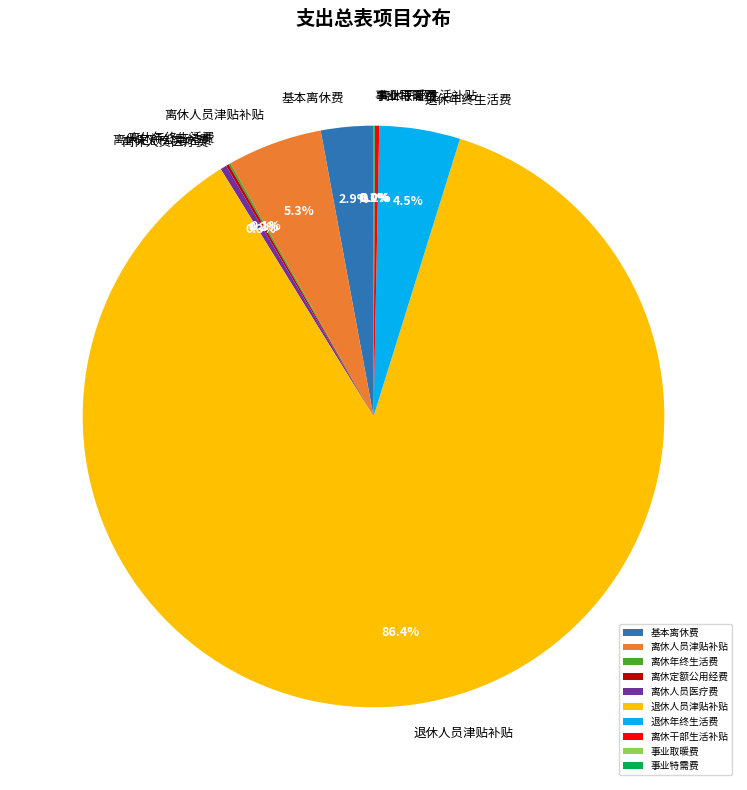

Which has a higher value, 离休人员津贴补贴 or 离休人员医疗费?

离休人员津贴补贴